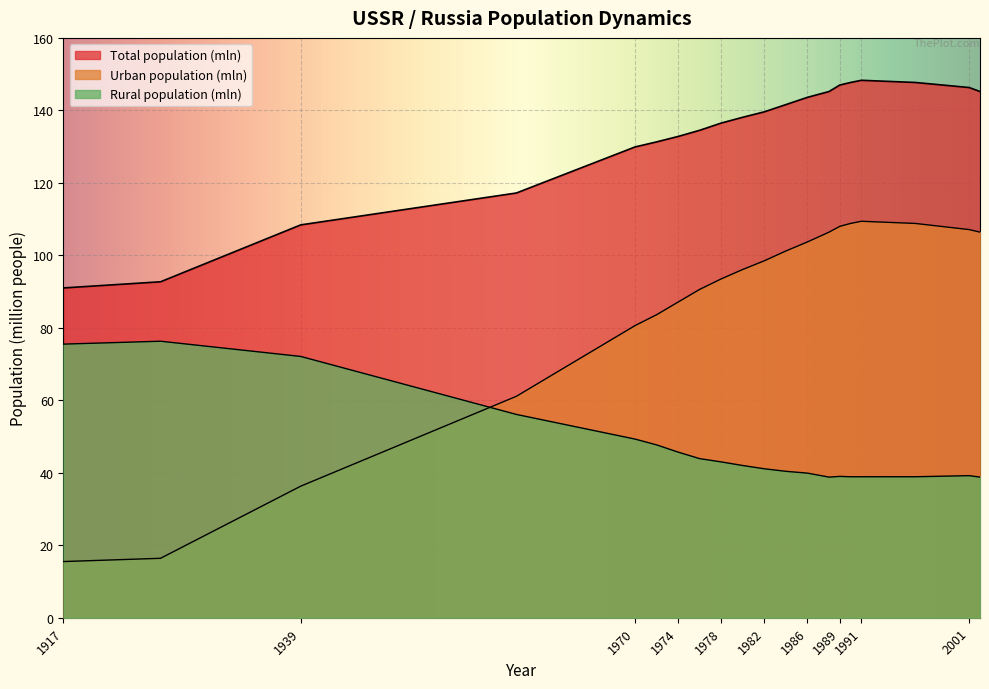

Reading left to right, extract all data points from this chart.

Total population (mln): 1917=91.0	1926=92.7	1939=108.4	1959=117.2	1970=129.9	1972=131.3	1974=132.8	1976=134.5	1978=136.5	1980=138.1	1982=139.6	1984=141.6	1986=143.6	2002=145.2	1989=147.0	1990=147.7	1991=148.3	1996=147.7	2001=146.3	2002=145.2
Urban population (mln): 1917=15.5	1926=16.4	1939=36.3	1959=61.1	1970=80.6	1972=83.6	1974=87.1	1976=90.6	1978=93.5	1980=96.1	1982=98.5	1984=101.2	1986=103.7	2002=106.4	1989=108.0	1990=108.8	1991=109.4	1996=108.8	2001=107.1	2002=106.4
Rural population (mln): 1917=75.5	1926=76.3	1939=72.1	1959=56.1	1970=49.3	1972=47.7	1974=45.7	1976=43.9	1978=43.0	1980=42.0	1982=41.1	1984=40.4	1986=39.9	2002=38.8	1989=39.0	1990=38.9	1991=38.9	1996=38.9	2001=39.2	2002=38.8